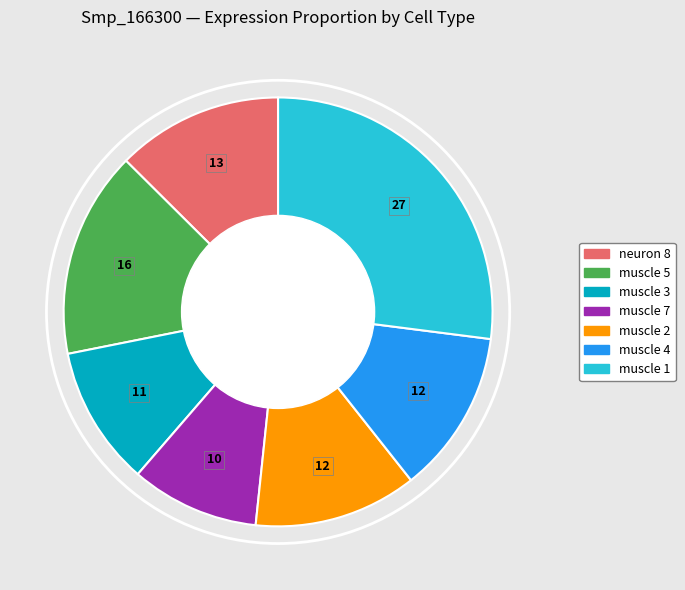

The muscle 4 slice represents 12% of the pie. True or false?

True